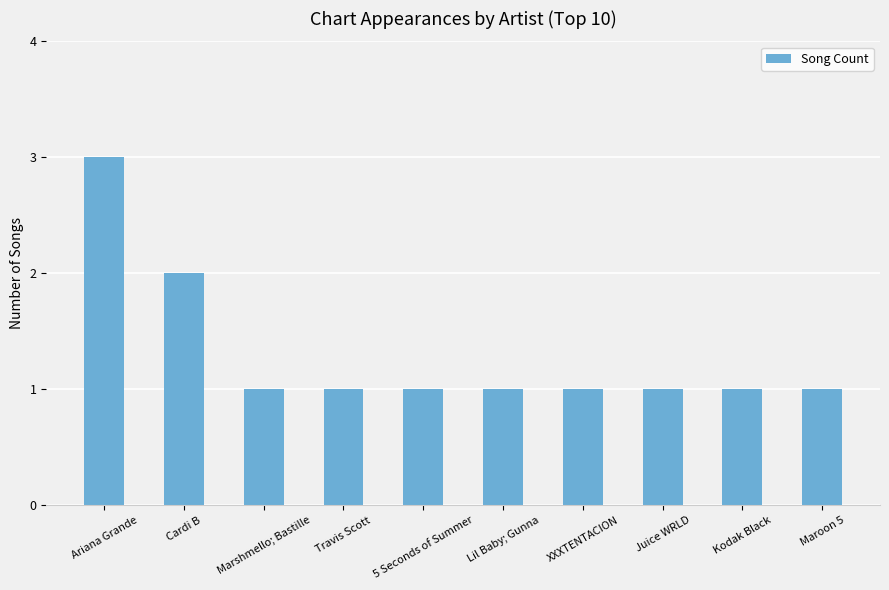

What is the sum of all values?

13